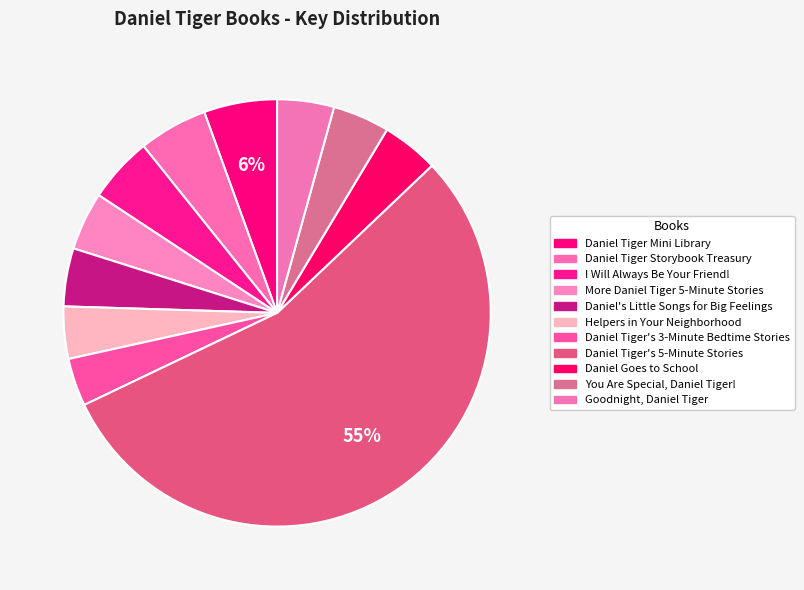

What is the majority slice?

Daniel Tiger's 5-Minute Stories